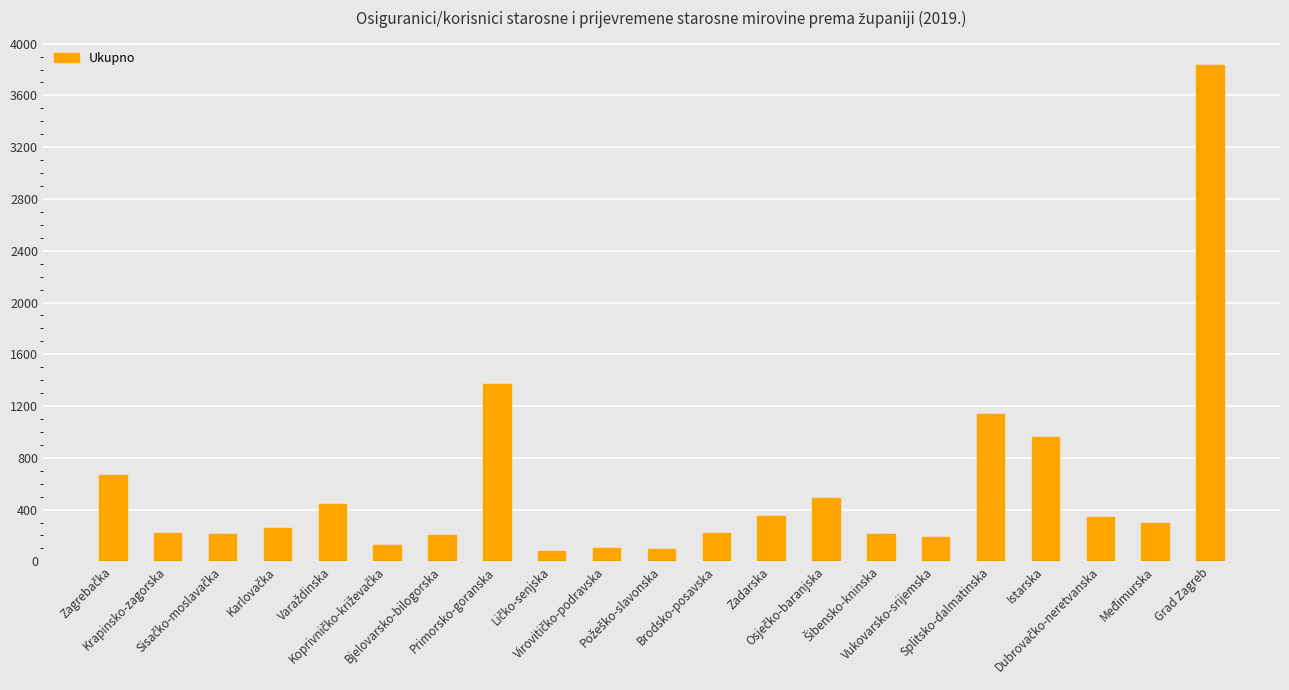

Which category has the highest value across all series?

Grad Zagreb